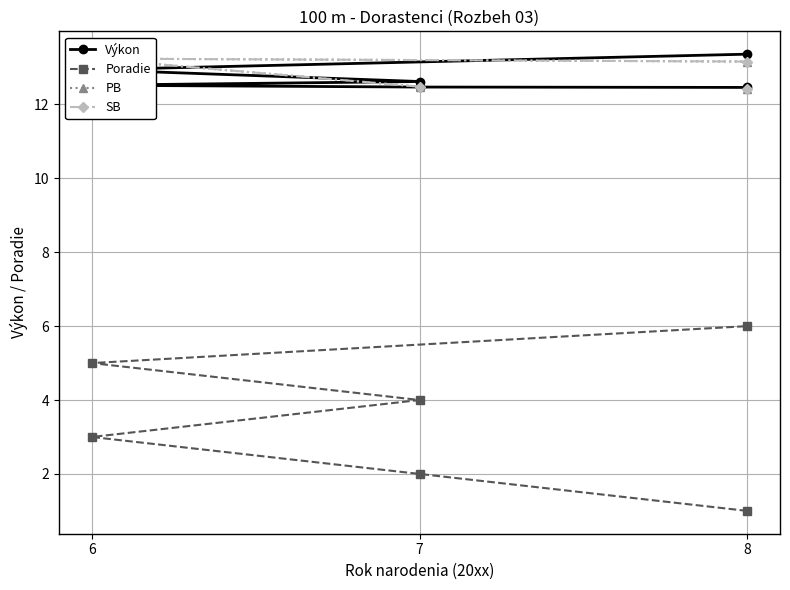

True or false: Výkon has a value of 8.2 at 7.

False